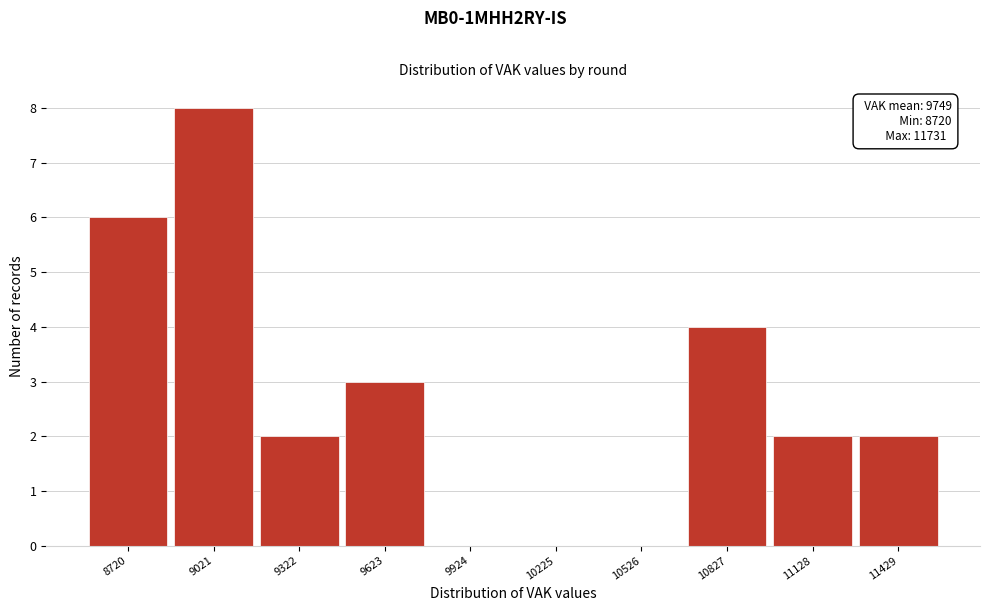

Reading left to right, list all the values displayed in this chart.

8720=6	9021=8	9322=2	9623=3	9924=0	10225=0	10526=0	10827=4	11128=2	11429=2